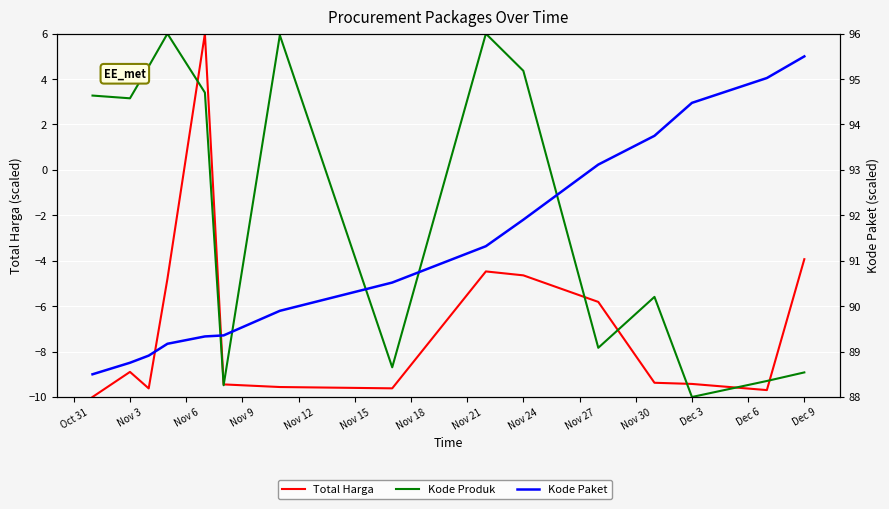

What is the value of the Kode Paket point at the 8th from the left?

90.5